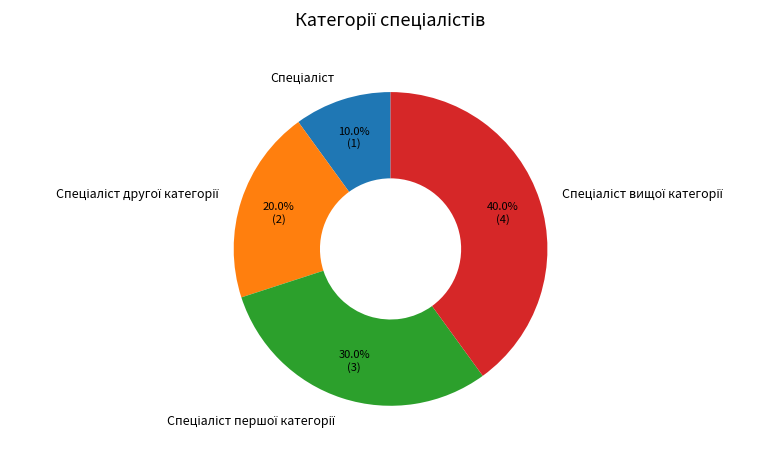

Does any single category account for the majority?

No